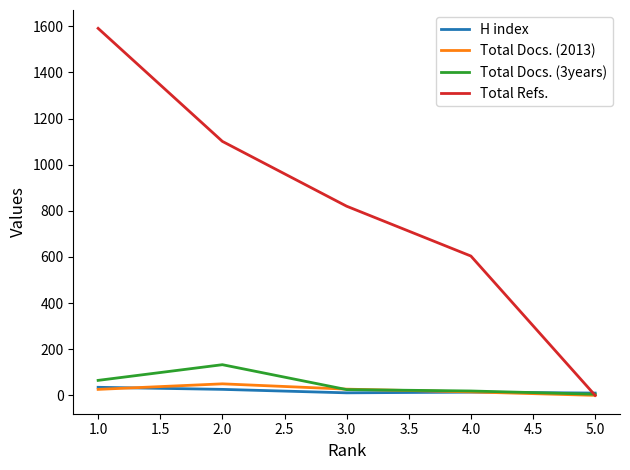

At which category is the sum across all series the highest?

1.0